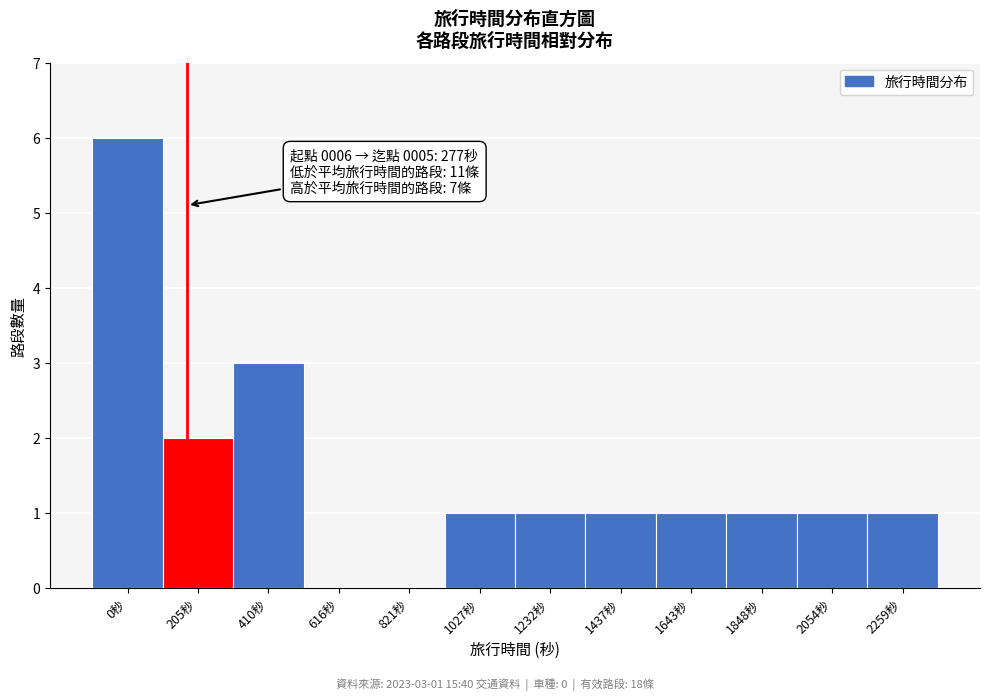

Reading left to right, list all the values displayed in this chart.

0秒=6	205秒=2	410秒=3	616秒=0	821秒=0	1027秒=1	1232秒=1	1437秒=1	1643秒=1	1848秒=1	2054秒=1	2259秒=1